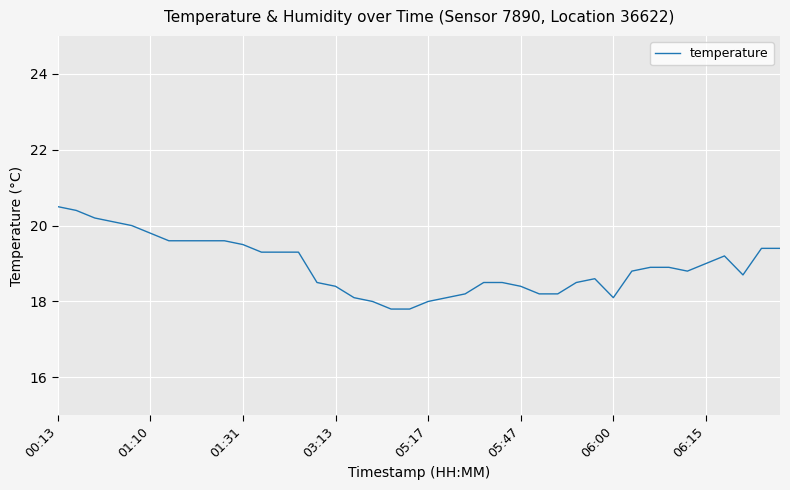

What is the difference between the maximum and minimum values?

2.7